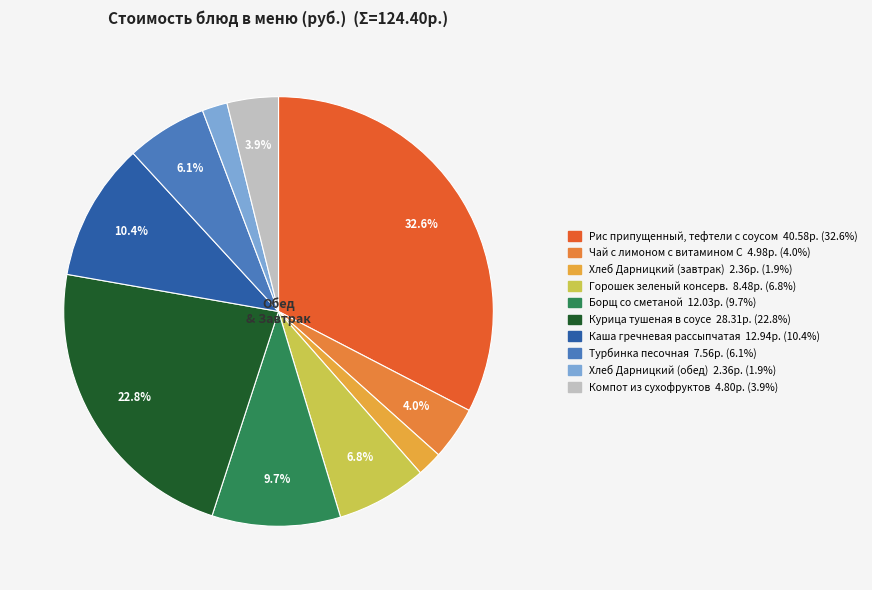

What percentage is the Каша гречневая рассыпчатая slice, to the nearest percent?

10%